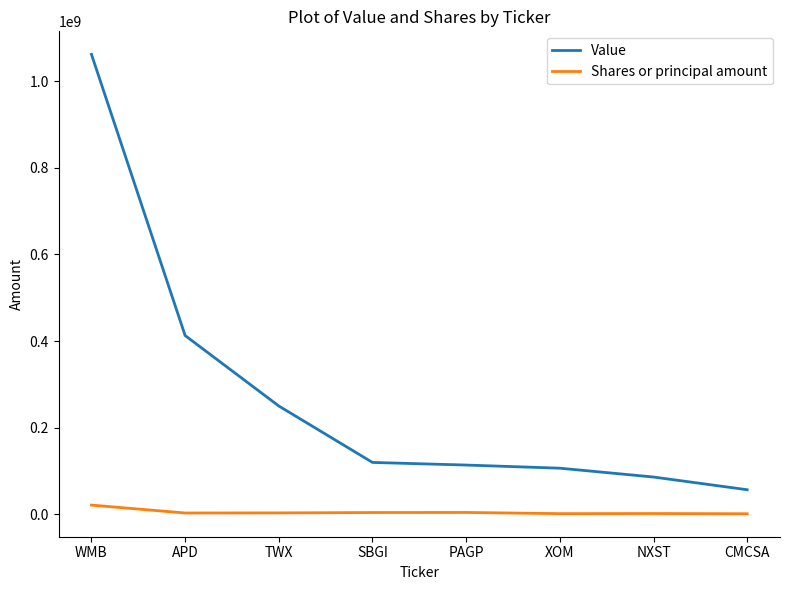

Which series has the widest spread of values?

Value